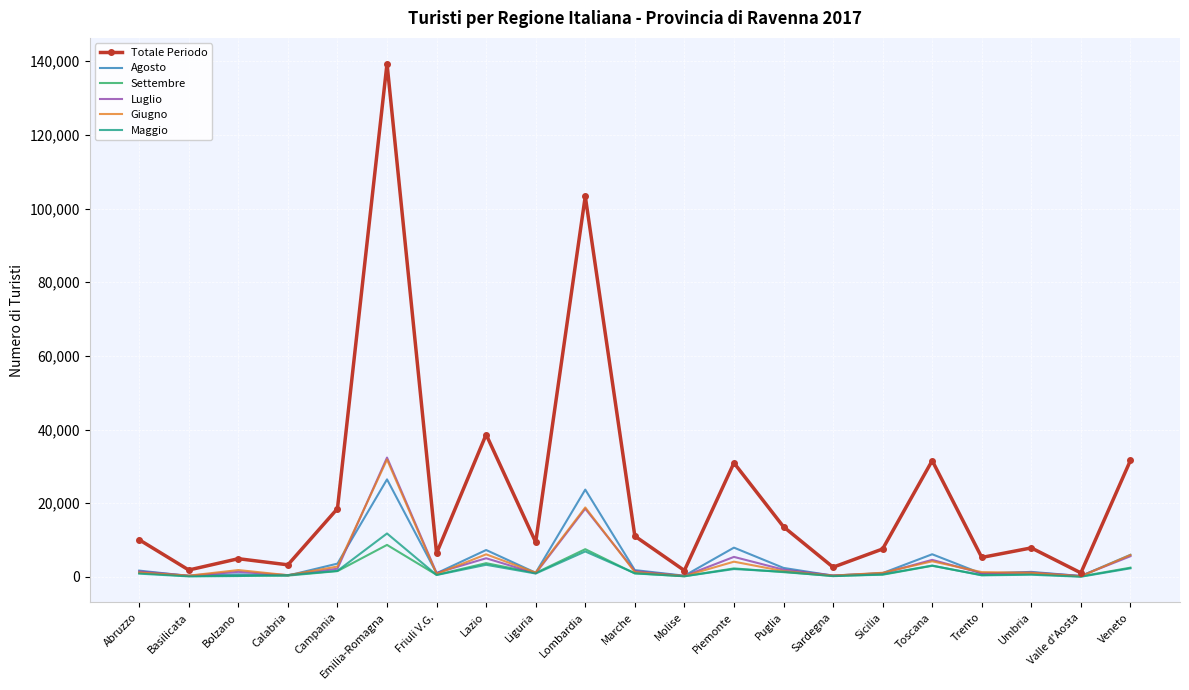

True or false: Agosto has a value of 312 at Molise.

True